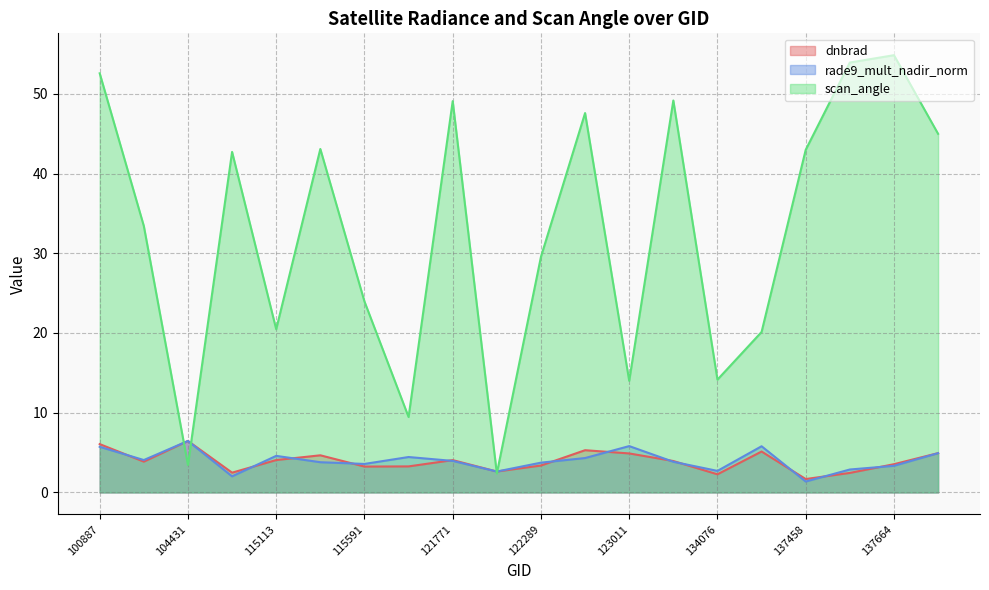

At which label does rade9_mult_nadir_norm reach its minimum?

137458